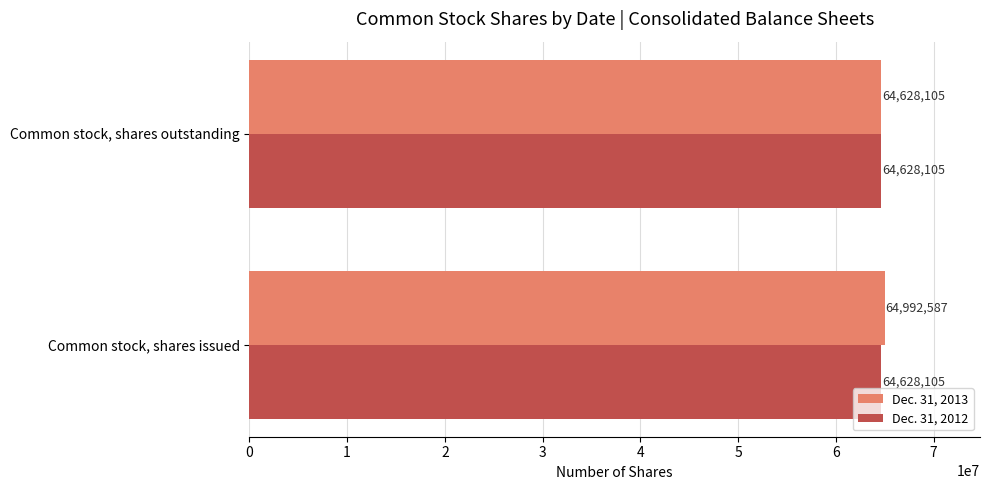

Which category has the lowest value in the Dec. 31, 2013 series?

Common stock, shares outstanding